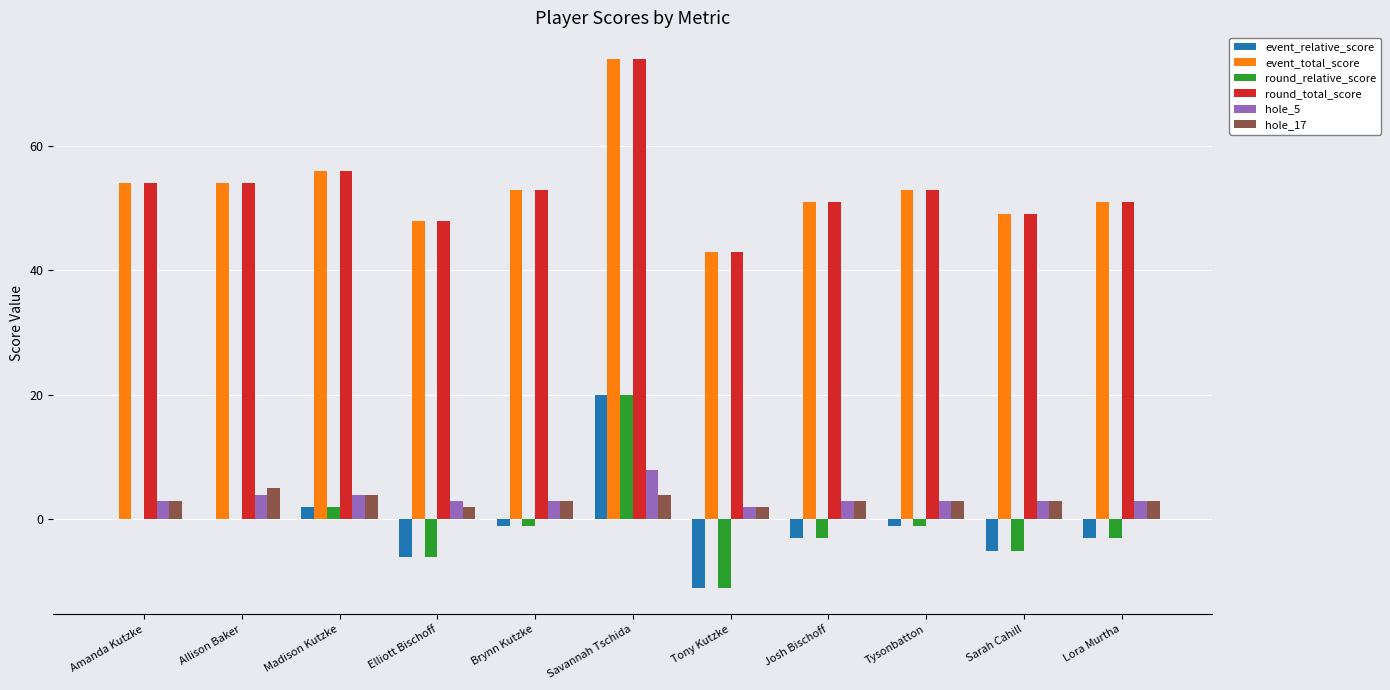

What is the approximate value of event_relative_score at Savannah Tschida, to the nearest 10?

20